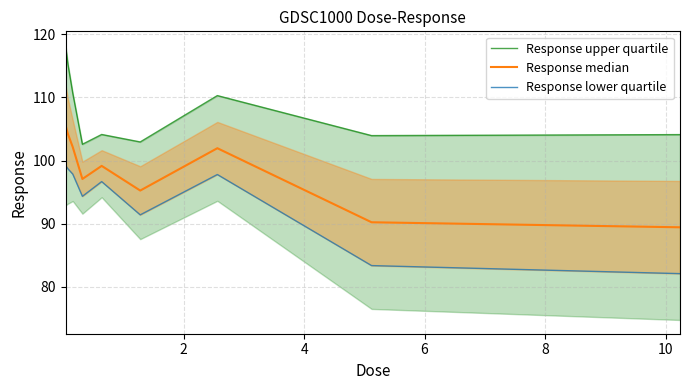

List the series in order of their peak value, highest first.

Response upper quartile, Response median, Response lower quartile